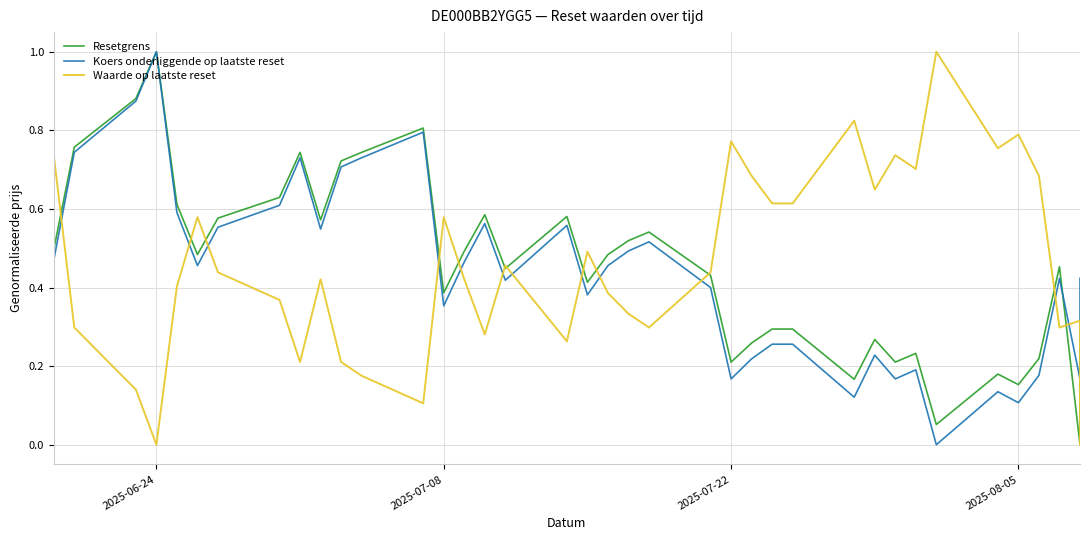

List the series in order of their peak value, highest first.

Resetgrens, Koers onderliggende op laatste reset, Waarde op laatste reset